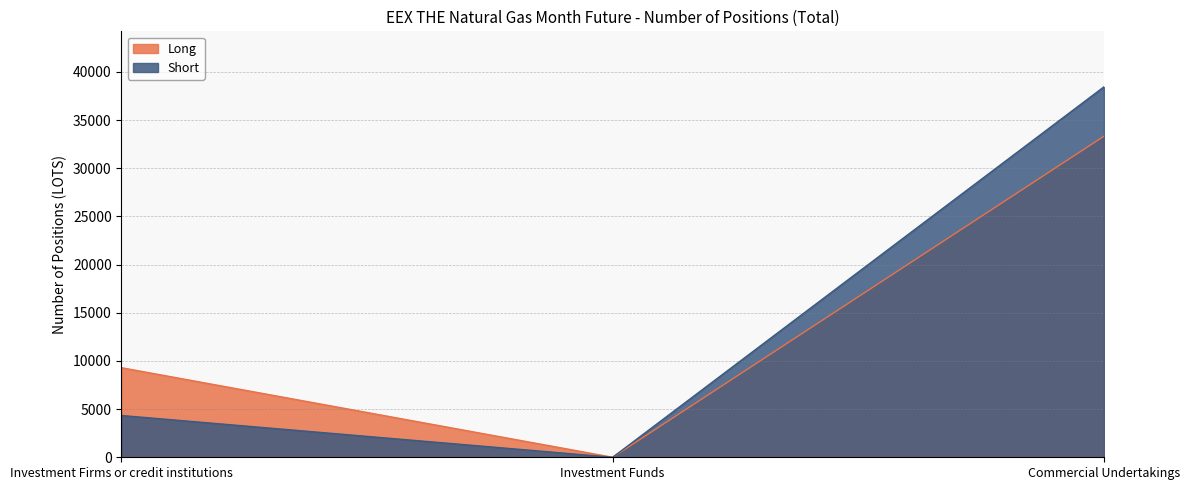

How many data points in Short are less than 4337?

1